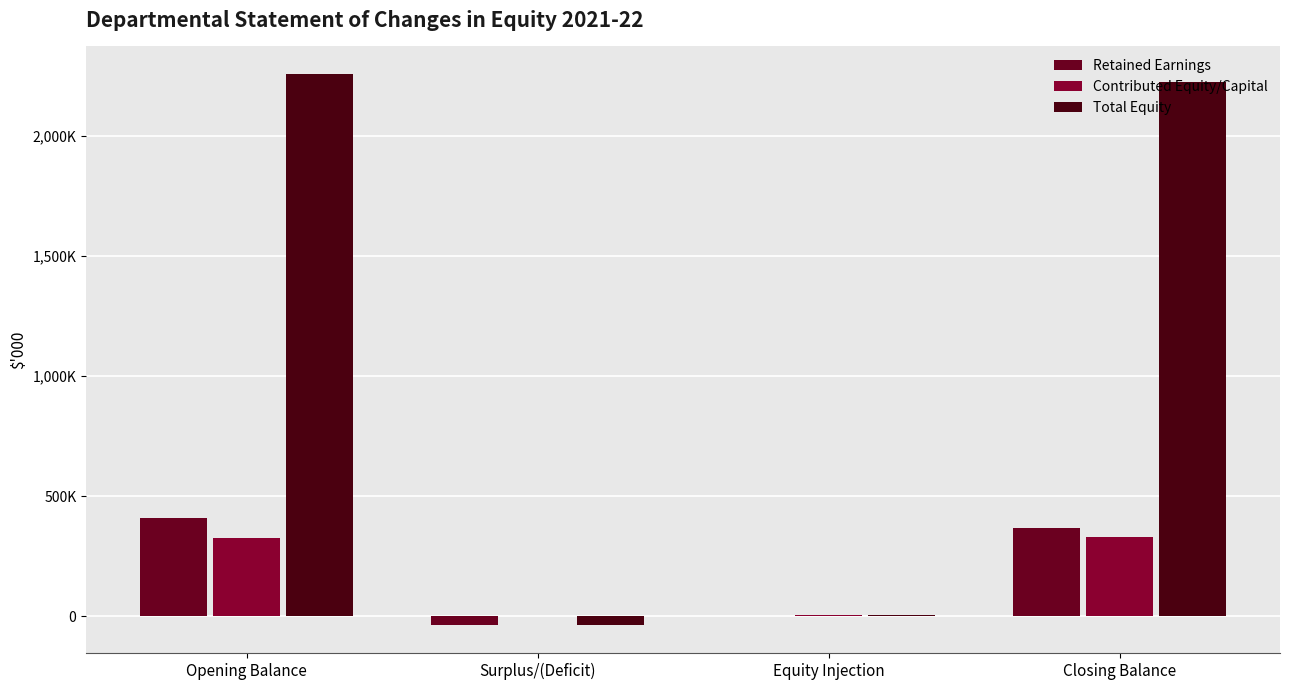

Are the bars grouped side by side (vs. stacked)?

Yes